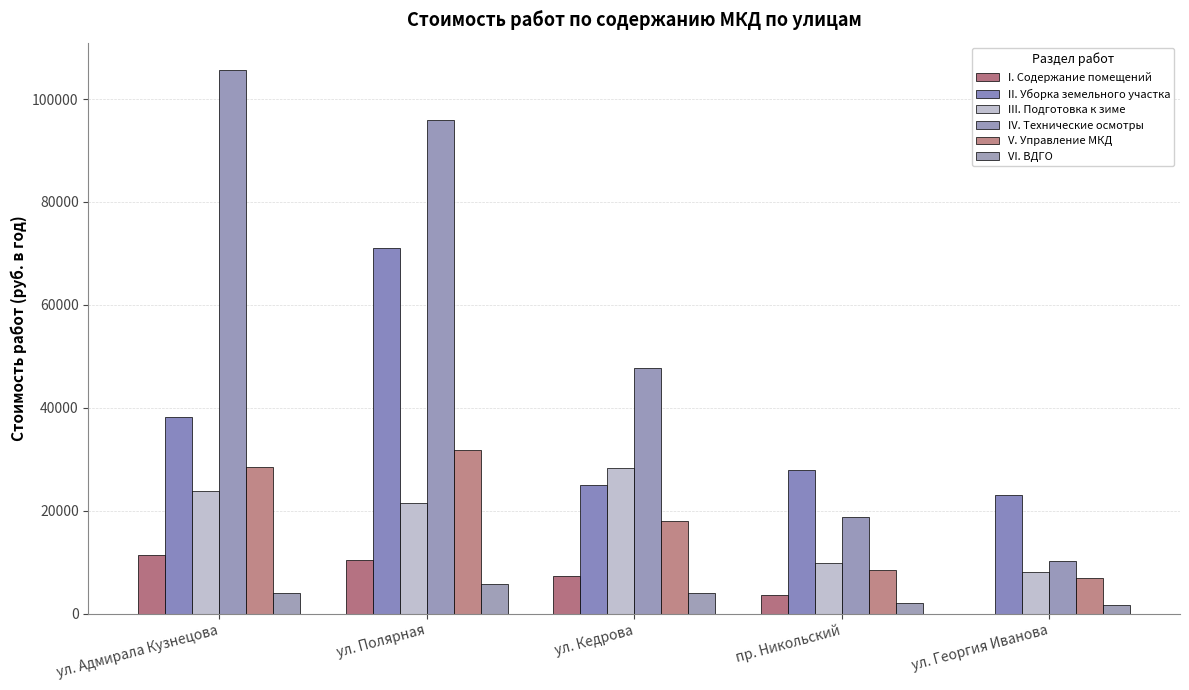

How many groups of bars are there?

5